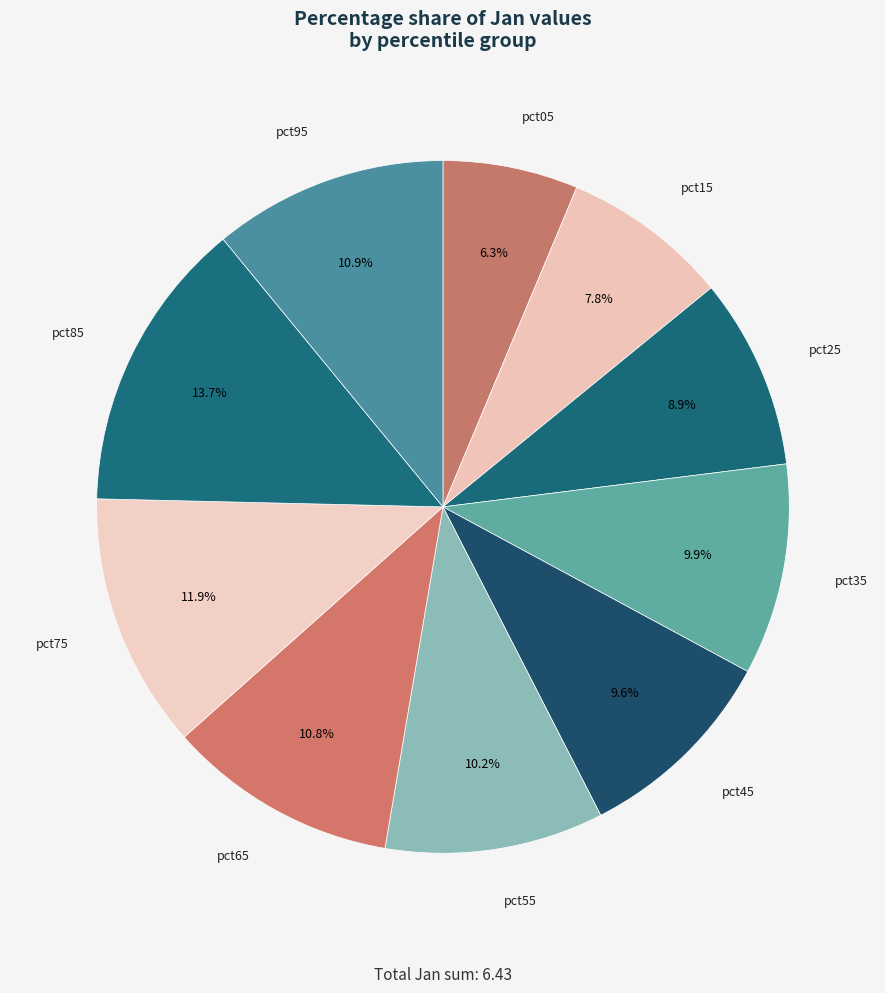

How many slices are in this pie chart?

10